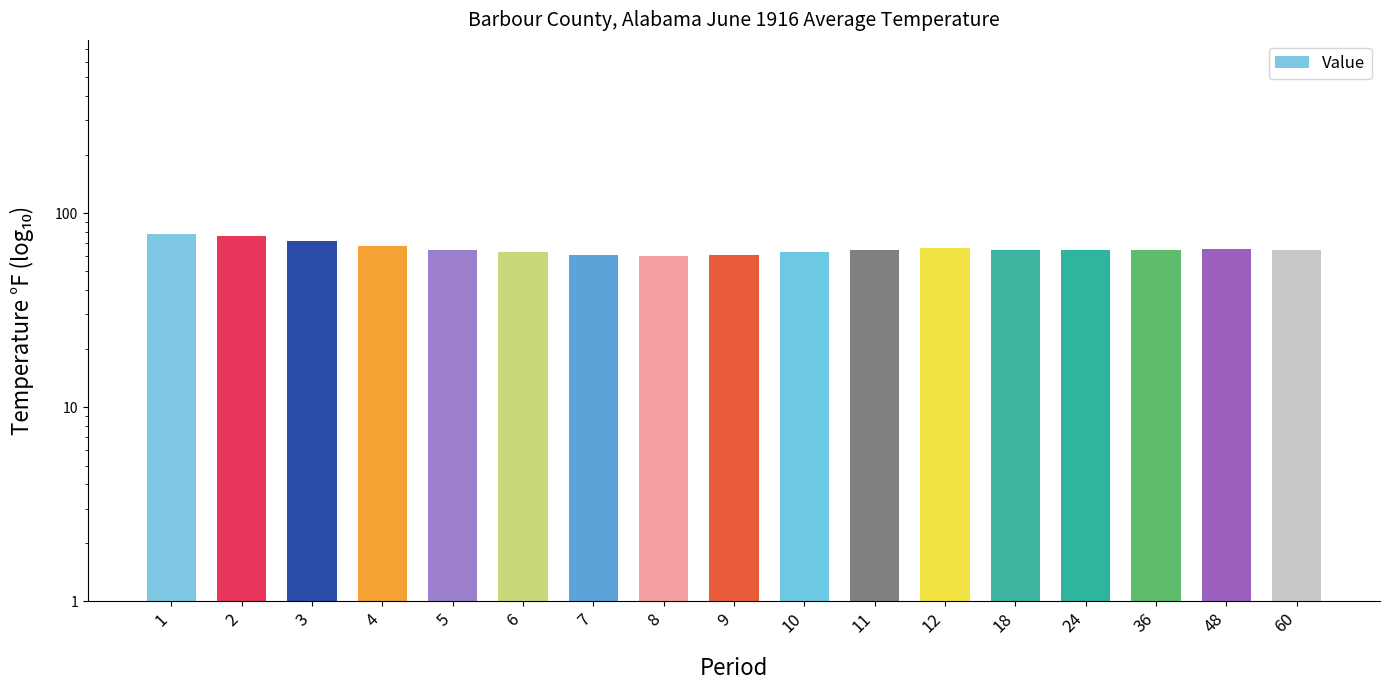

List the labels in order of value, largest first.

1, 2, 3, 4, 12, 48, 24, 36, 60, 11, 5, 18, 6, 10, 9, 7, 8